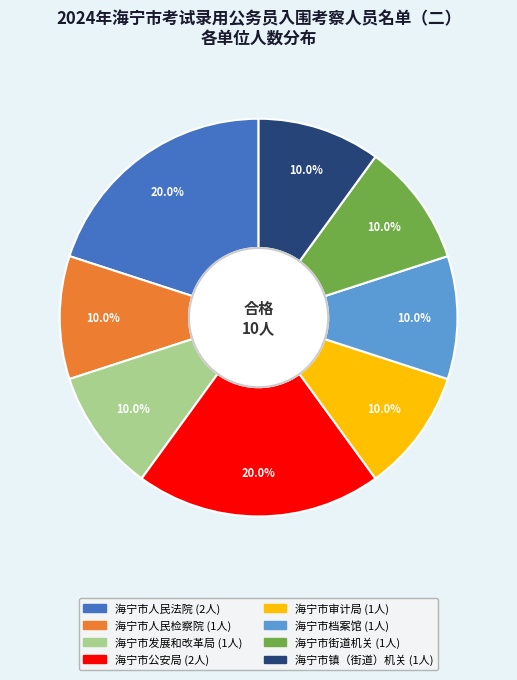

Is there a majority slice in this chart?

No